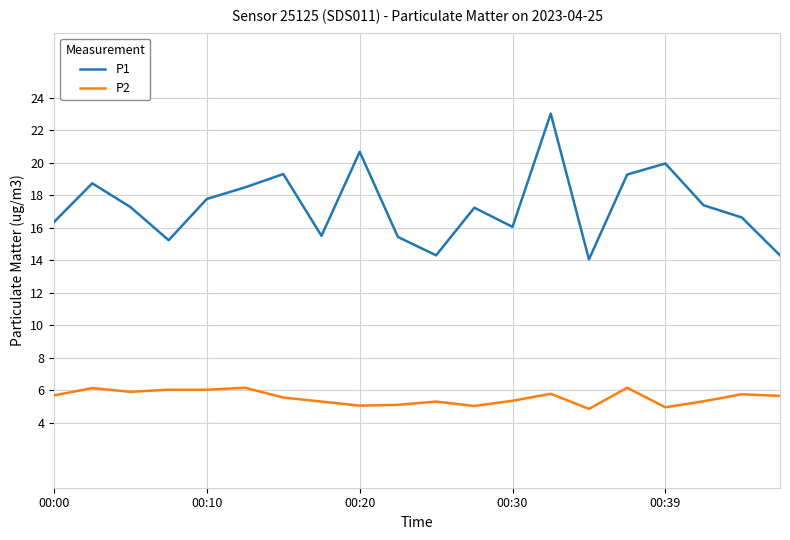

At how many categories does at least one series exceed 11?

20